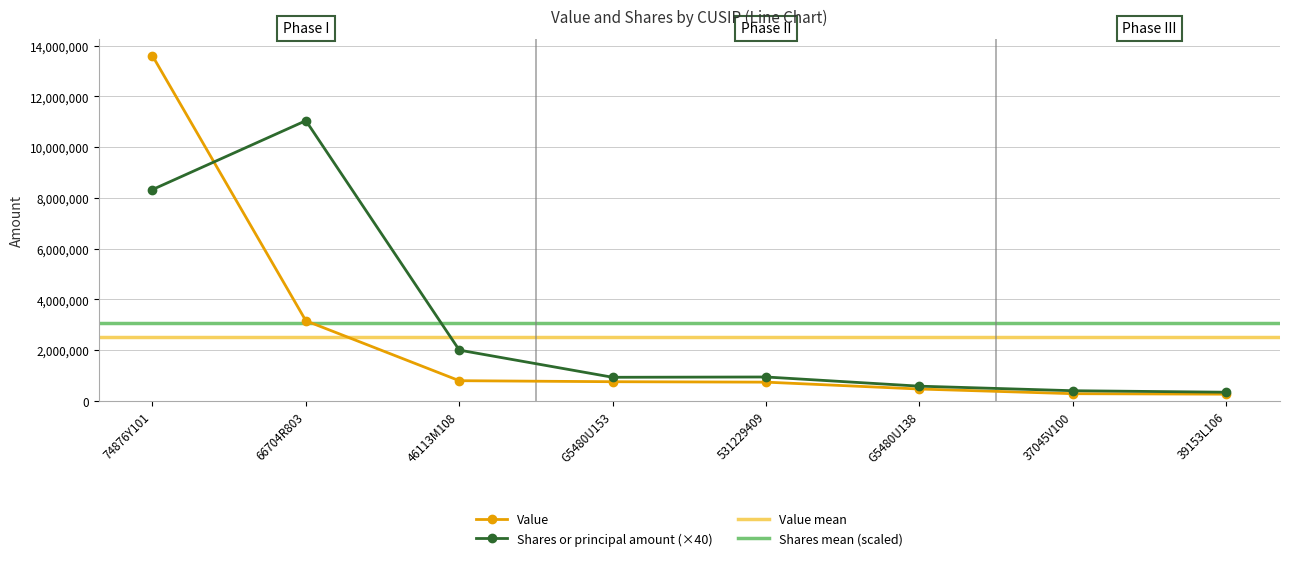

What is the total value across all series at G5480U138?

1046480